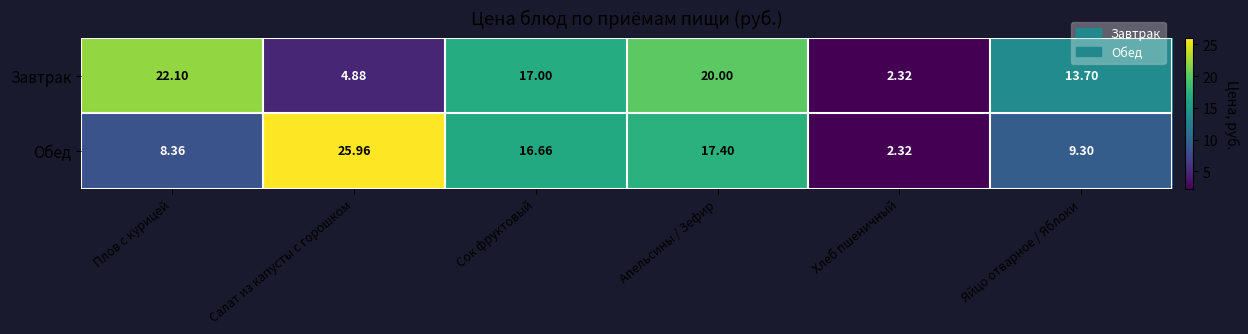

Rank the series by their maximum value, from lowest to highest.

Завтрак, Обед